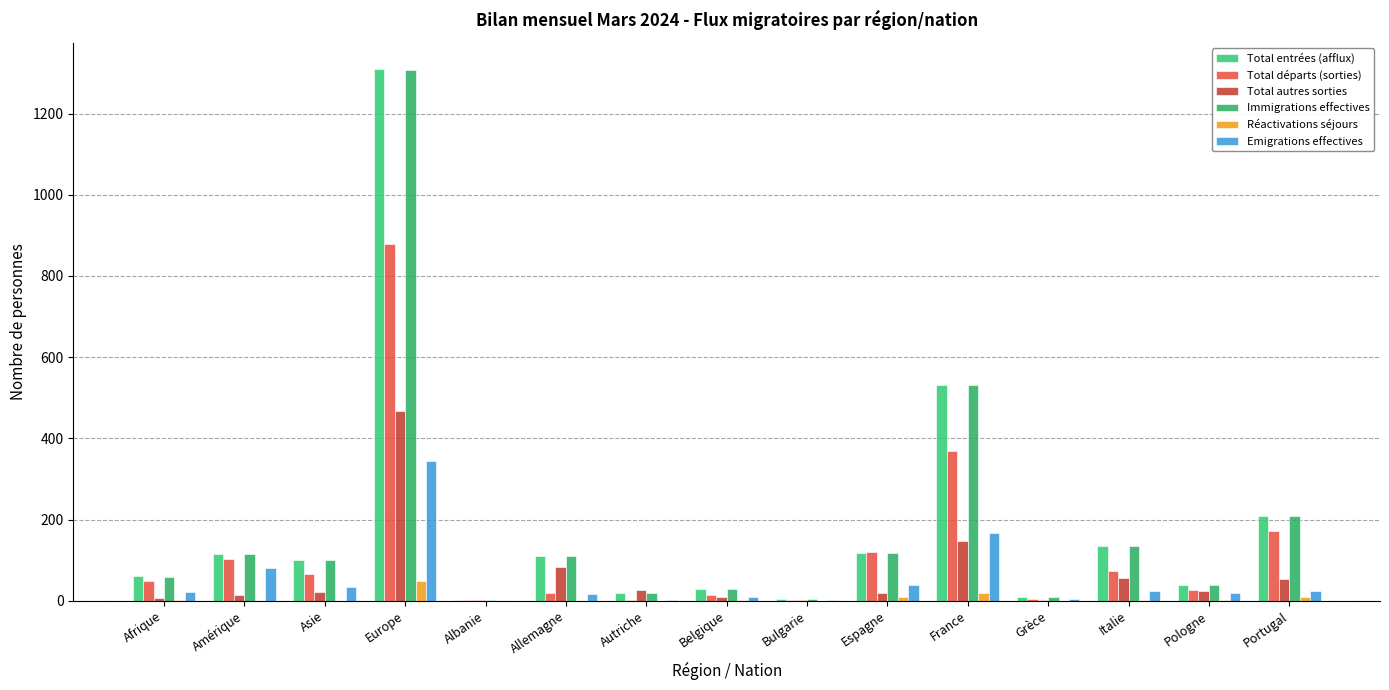

What is the sum of the Total départs (sorties) values at Europe and Asie?

944